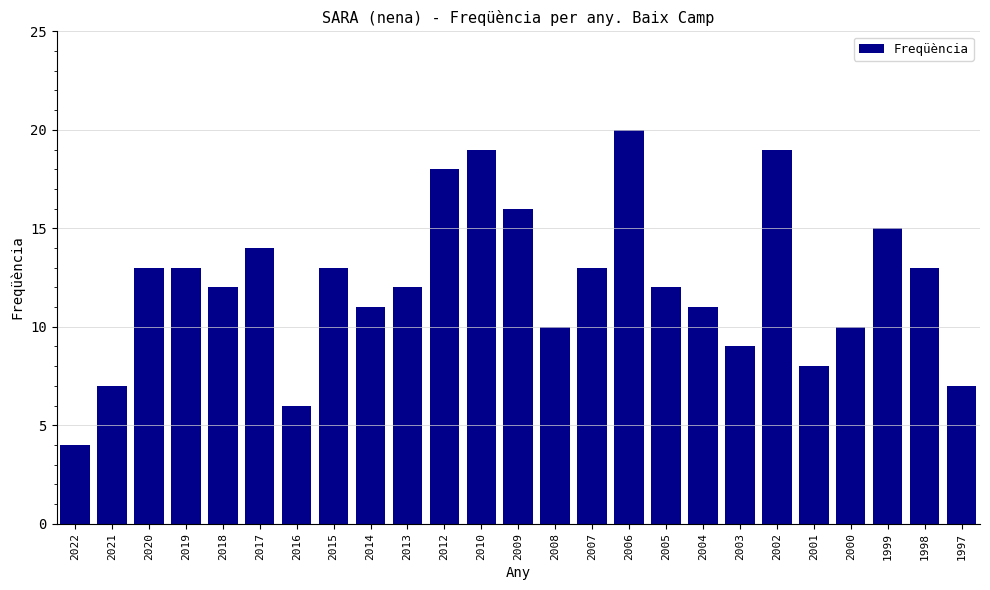

Which has a higher value, 2001 or 2009?

2009